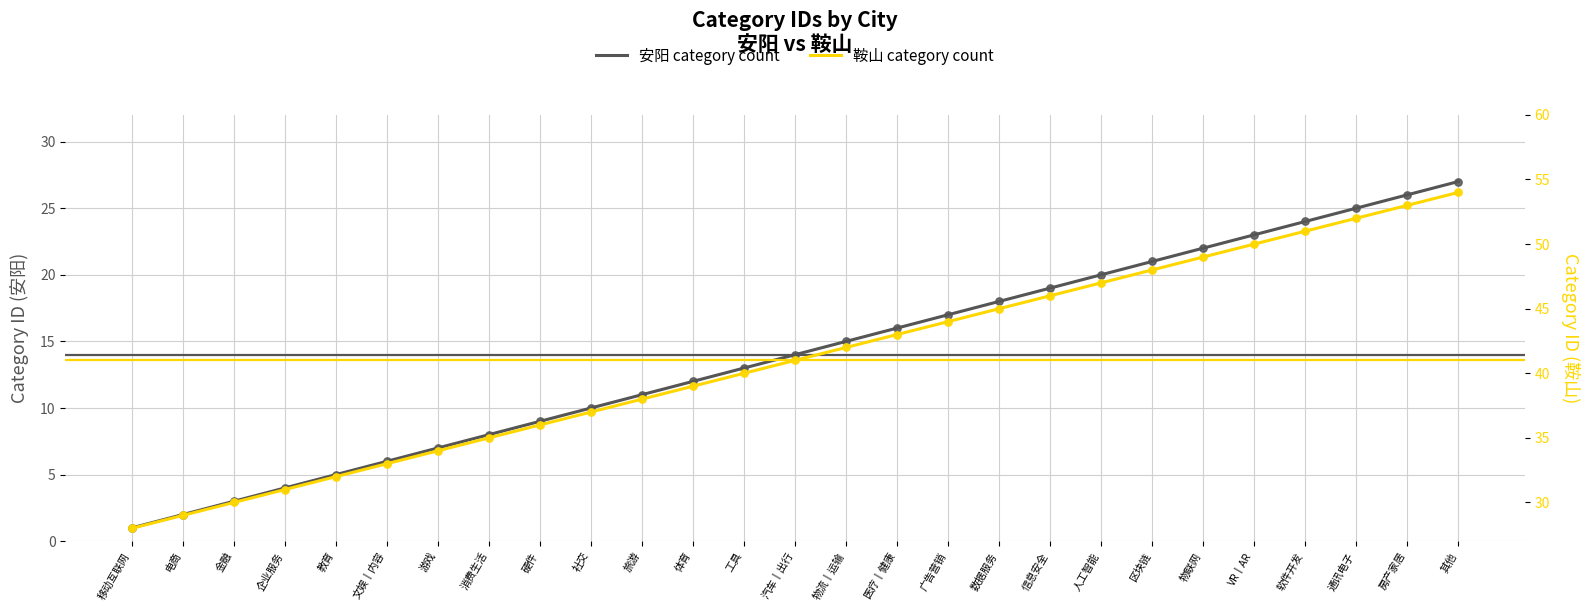

Which series has the largest total across all categories?

鞍山 category count